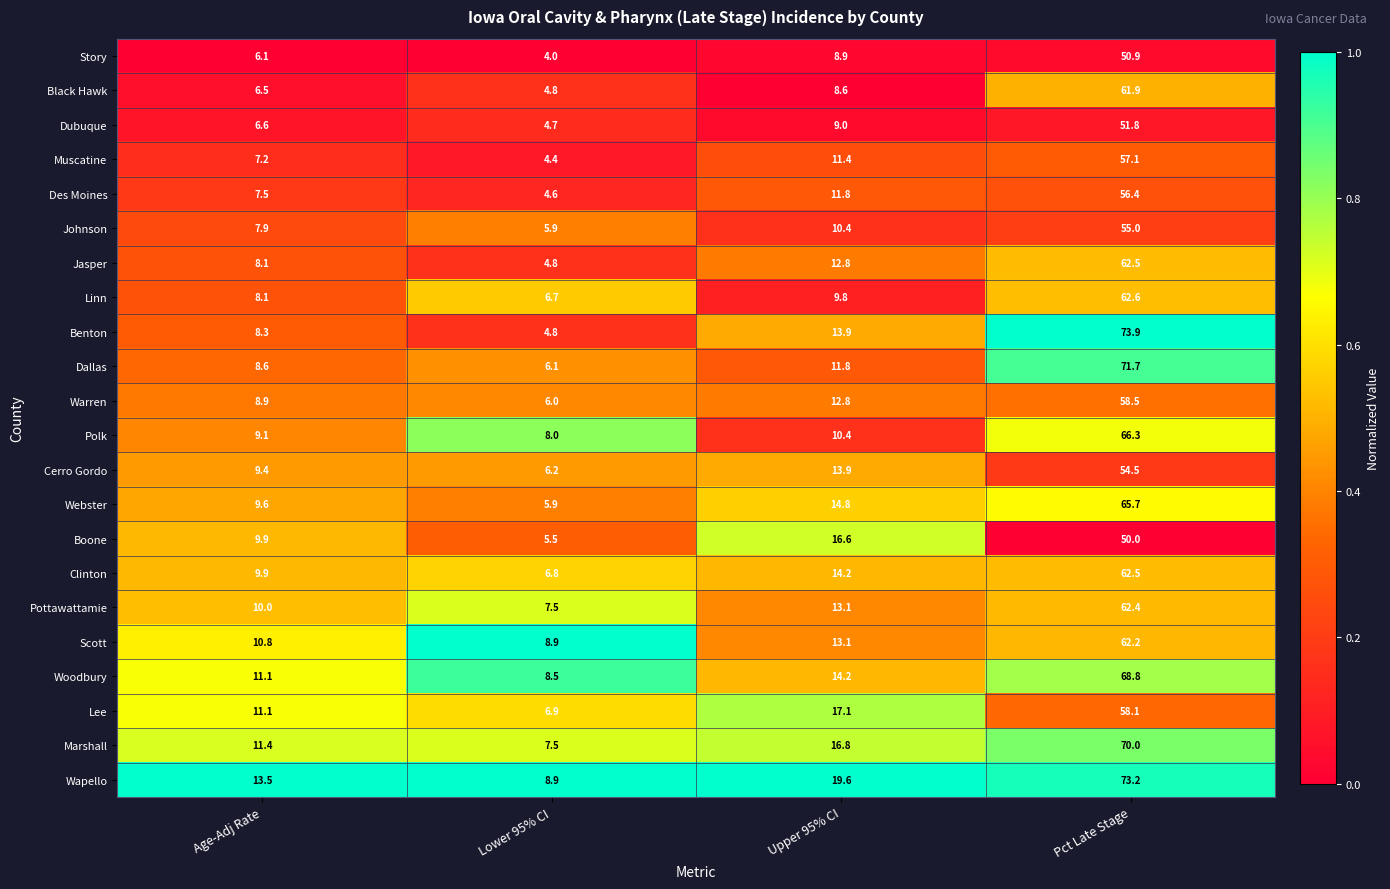

At which label does Clinton reach its minimum?

Lower 95% CI